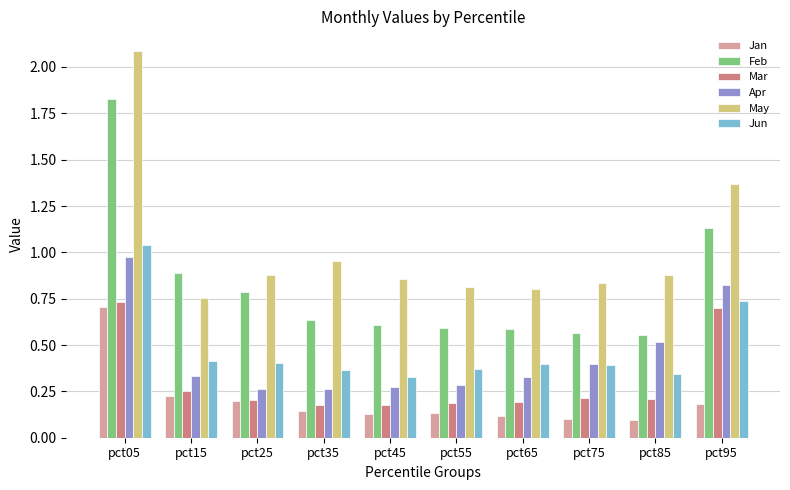

Which category has the lowest value in the May series?

pct15